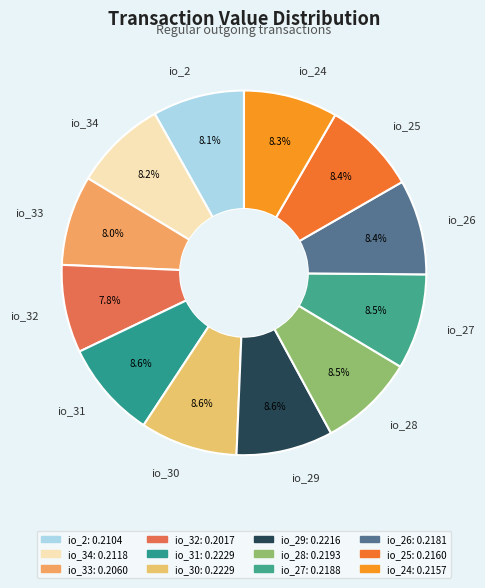

To the nearest percent, what portion does io_34 represent?

8%